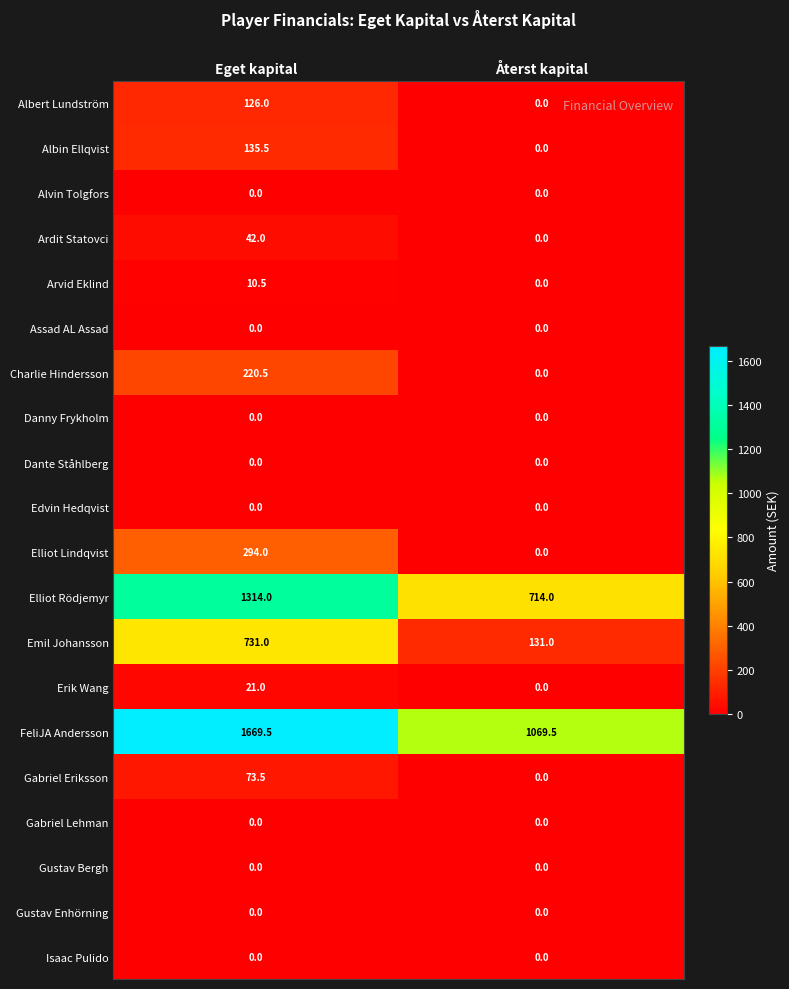

What is the average value of the Albert Lundström series?

63.0